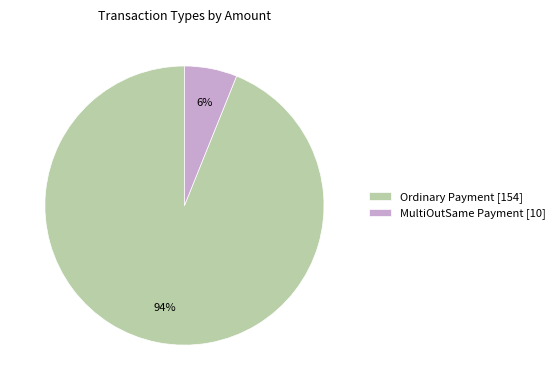

To the nearest percent, what is the difference between the largest and smallest slice percentages?

88%